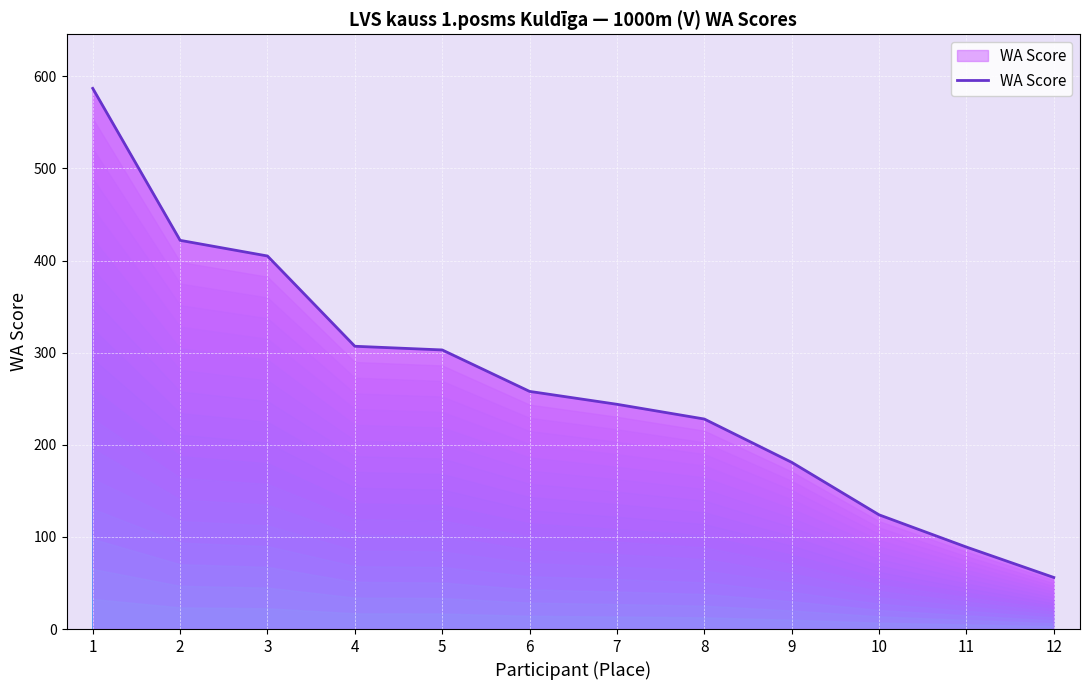

Reading right to left, transcribe all the data shown in this chart.

12=56	11=89	10=124	9=181	8=228	7=244	6=258	5=303	4=307	3=405	2=422	1=587